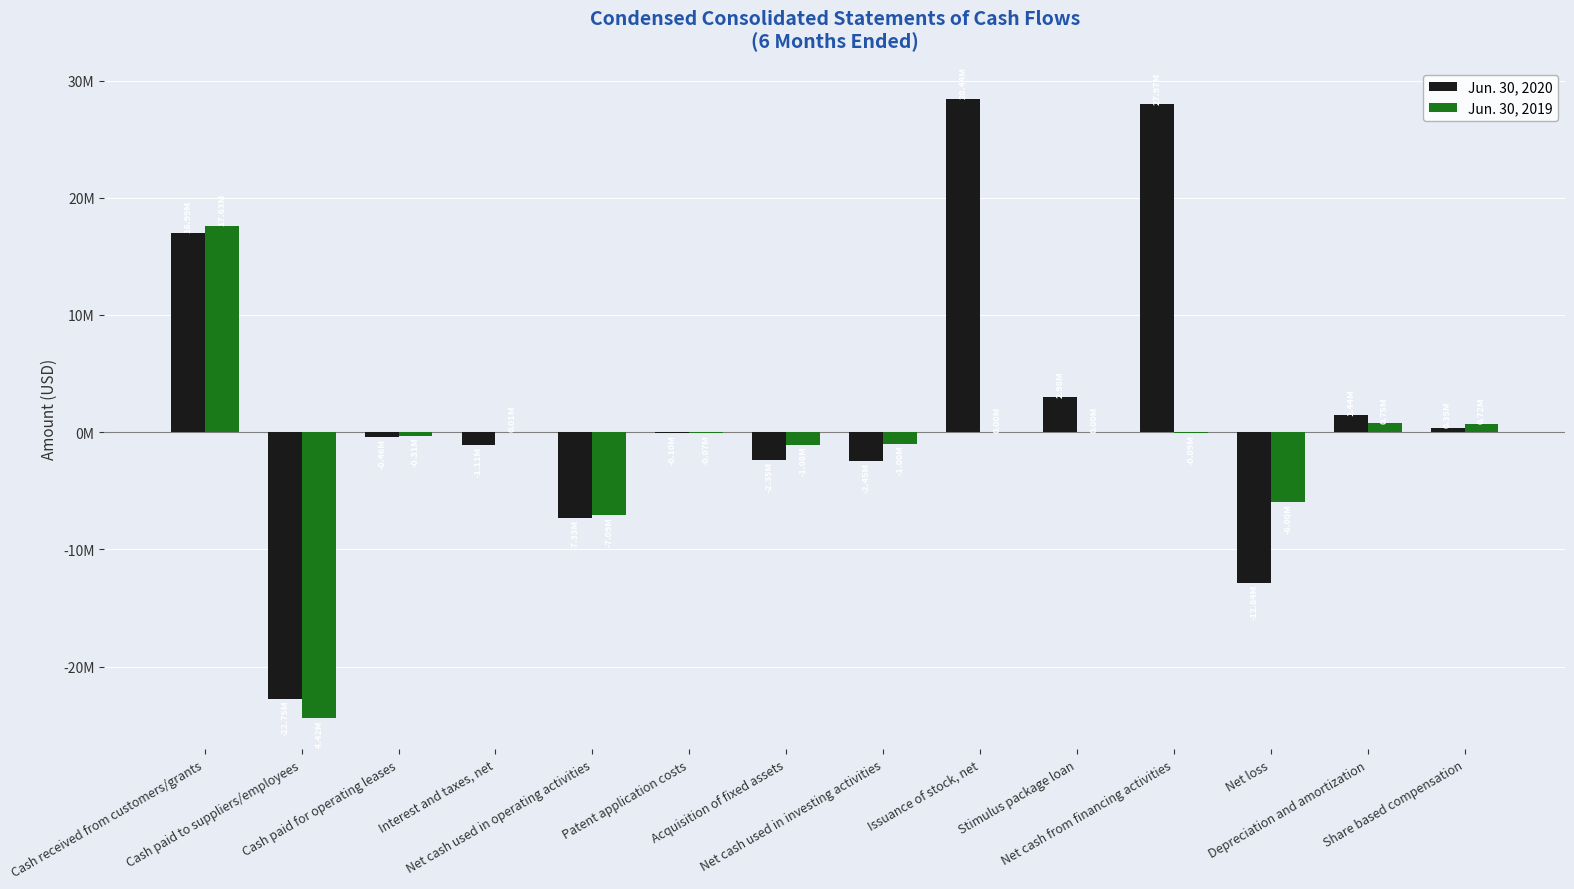

Are the bars grouped side by side (vs. stacked)?

Yes